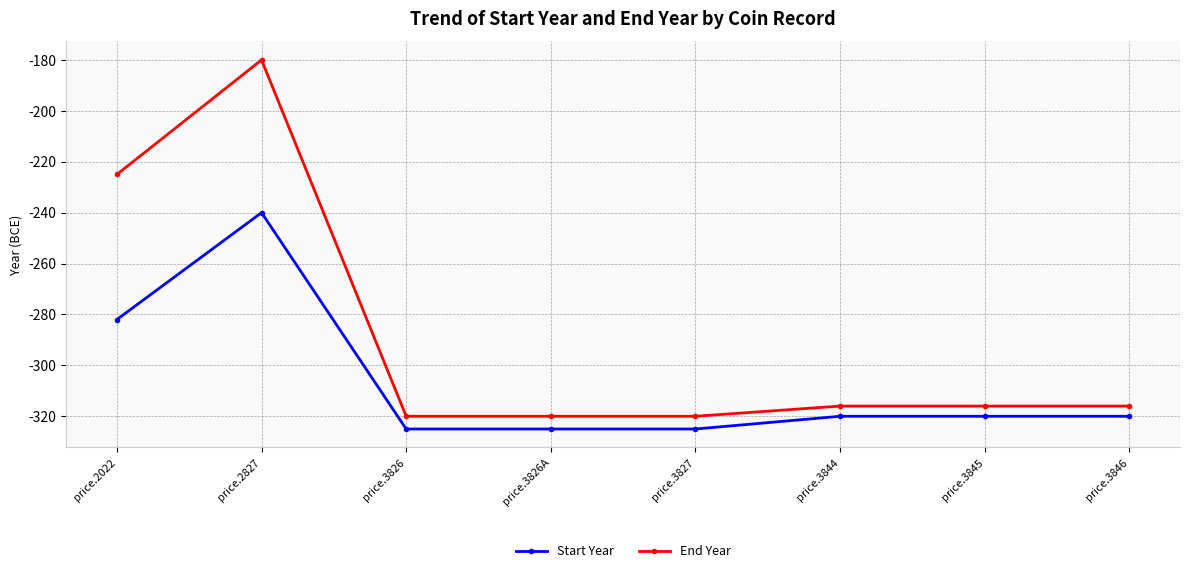

Rank the series at price.3845 from highest to lowest value.

End Year, Start Year